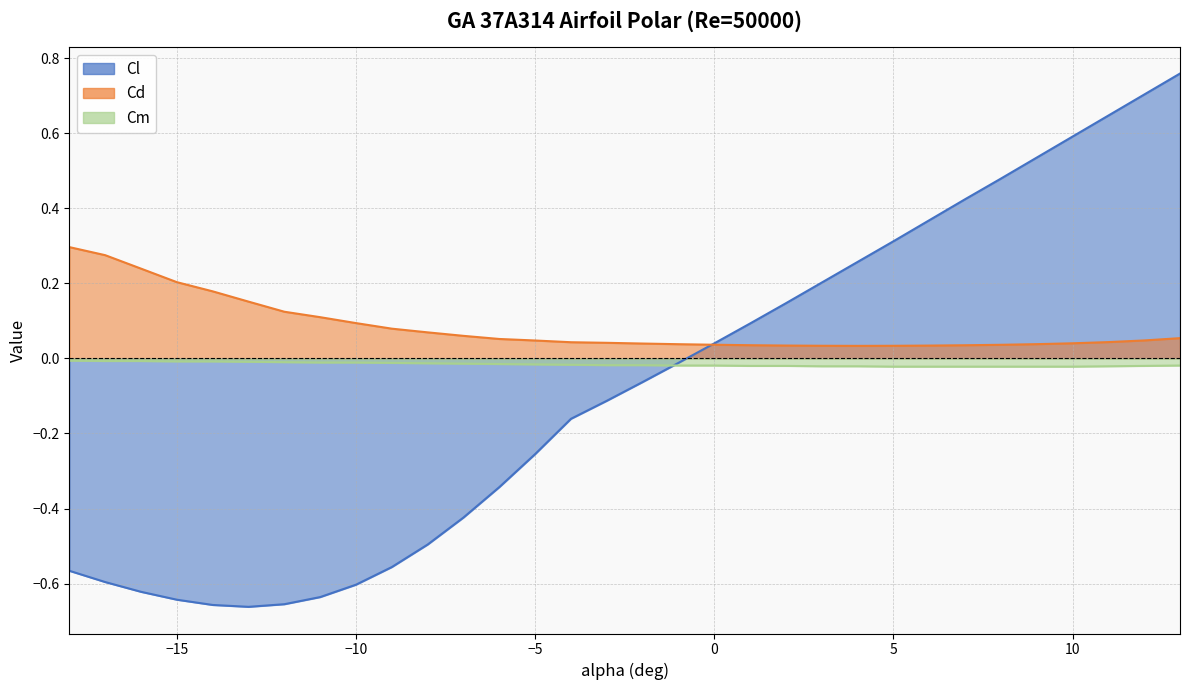

Is it true that Cm equals -0.0 at 5?

True